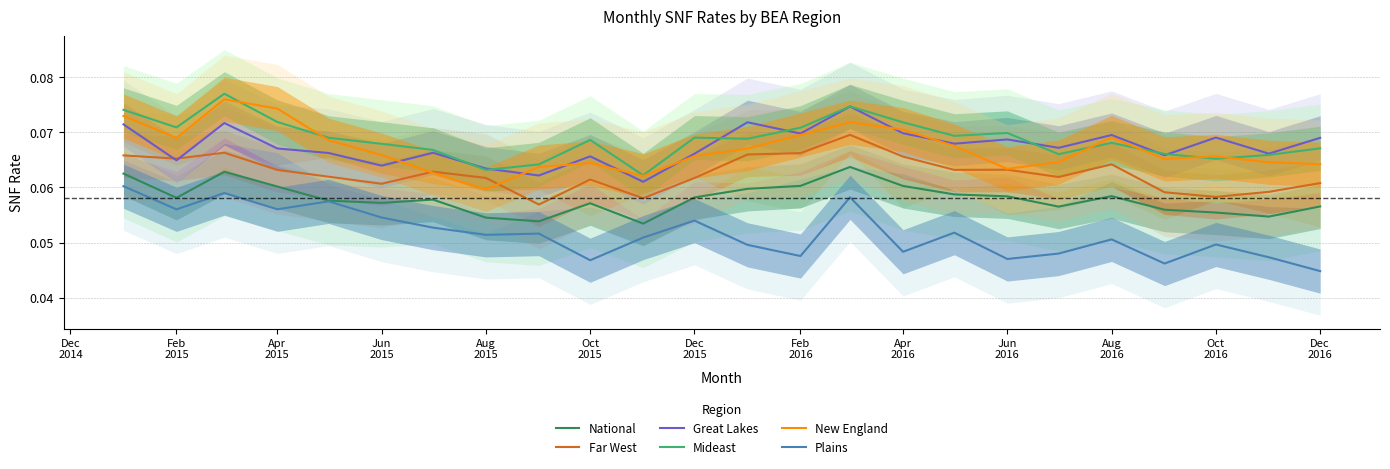

Reading left to right, list all the values displayed in this chart.

National: 0.1	0.1	0.1	0.1	0.1	0.1	0.1	0.1	0.1	0.1	0.1	0.1	0.1	0.1	0.1	0.1	0.1	0.1	0.1	0.1	0.1	0.1	0.1	0.1
Far West: 0.1	0.1	0.1	0.1	0.1	0.1	0.1	0.1	0.1	0.1	0.1	0.1	0.1	0.1	0.1	0.1	0.1	0.1	0.1	0.1	0.1	0.1	0.1	0.1
Great Lakes: 0.1	0.1	0.1	0.1	0.1	0.1	0.1	0.1	0.1	0.1	0.1	0.1	0.1	0.1	0.1	0.1	0.1	0.1	0.1	0.1	0.1	0.1	0.1	0.1
Mideast: 0.1	0.1	0.1	0.1	0.1	0.1	0.1	0.1	0.1	0.1	0.1	0.1	0.1	0.1	0.1	0.1	0.1	0.1	0.1	0.1	0.1	0.1	0.1	0.1
New England: 0.1	0.1	0.1	0.1	0.1	0.1	0.1	0.1	0.1	0.1	0.1	0.1	0.1	0.1	0.1	0.1	0.1	0.1	0.1	0.1	0.1	0.1	0.1	0.1
Plains: 0.1	0.1	0.1	0.1	0.1	0.1	0.1	0.1	0.1	0.0	0.1	0.1	0.0	0.0	0.1	0.0	0.1	0.0	0.0	0.1	0.0	0.0	0.0	0.0